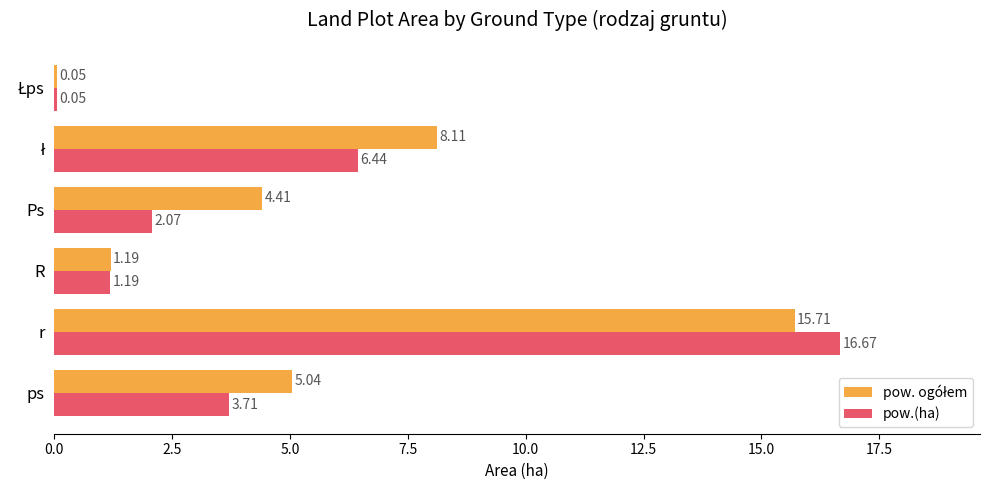

Which series has the widest spread of values?

pow.(ha)